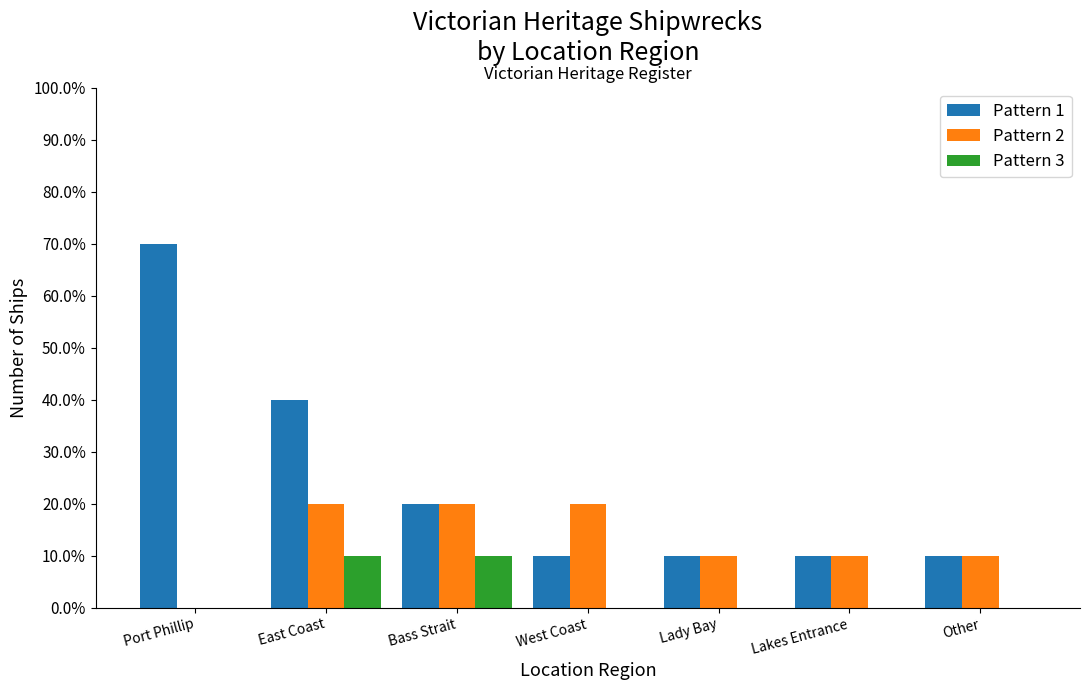

At how many categories does at least one series exceed 5?

1